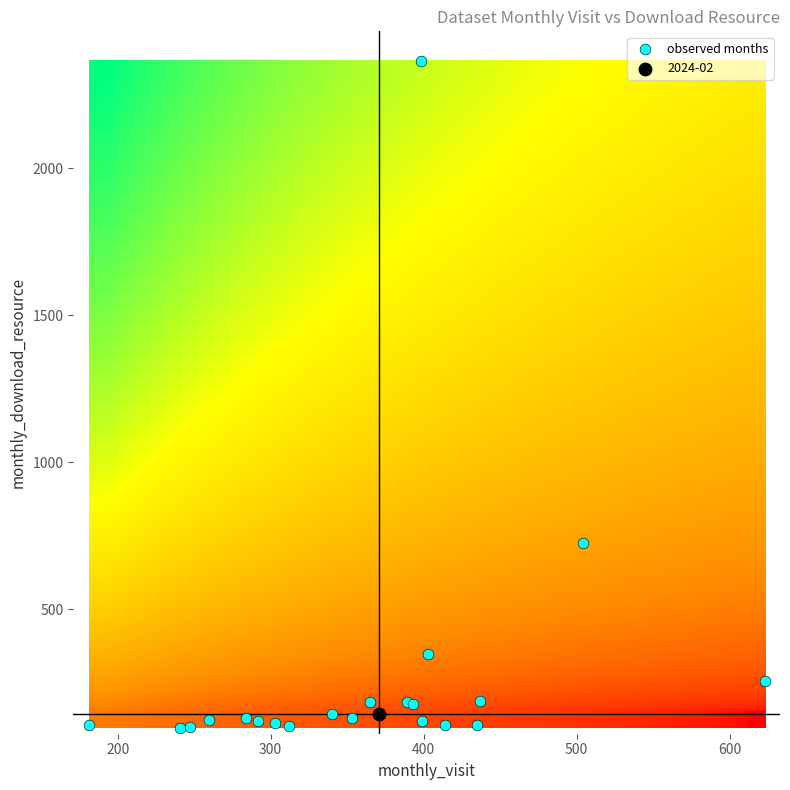

Reading right to left, transcribe all the data shown in this chart.

2022-07: monthly_download_resource=106	monthly_visit=181
2022-08: monthly_download_resource=97	monthly_visit=241
2022-09: monthly_download_resource=184	monthly_visit=365
2022-10: monthly_download_resource=258	monthly_visit=623
2022-11: monthly_download_resource=726	monthly_visit=504
2022-12: monthly_download_resource=2366	monthly_visit=398
2023-01: monthly_download_resource=349	monthly_visit=403
2023-02: monthly_download_resource=143	monthly_visit=340
2023-03: monthly_download_resource=184	monthly_visit=389
2023-04: monthly_download_resource=121	monthly_visit=292
2023-05: monthly_download_resource=102	monthly_visit=312
2023-06: monthly_download_resource=129	monthly_visit=284
2023-07: monthly_download_resource=125	monthly_visit=260
2023-08: monthly_download_resource=114	monthly_visit=303
2023-09: monthly_download_resource=119	monthly_visit=399
2023-10: monthly_download_resource=177	monthly_visit=393
2023-11: monthly_download_resource=188	monthly_visit=437
2023-12: monthly_download_resource=106	monthly_visit=435
2024-01: monthly_download_resource=108	monthly_visit=414
2024-02: monthly_download_resource=144	monthly_visit=371
2024-03: monthly_download_resource=132	monthly_visit=353
2024-04: monthly_download_resource=101	monthly_visit=247